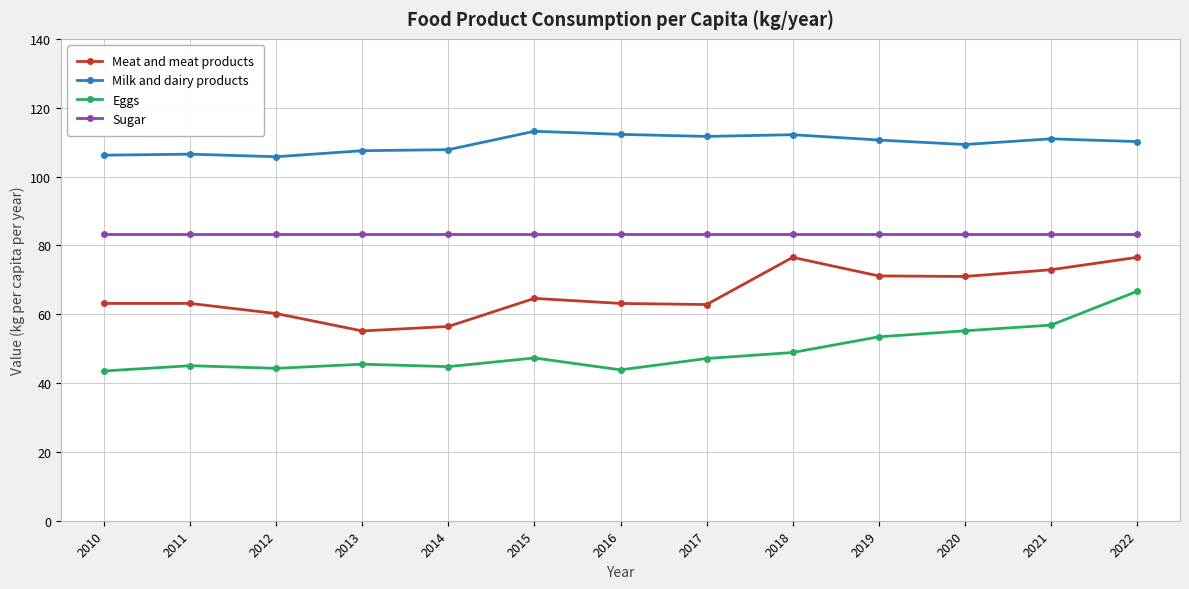

What is the difference between the highest and lowest values at 2010?

62.7